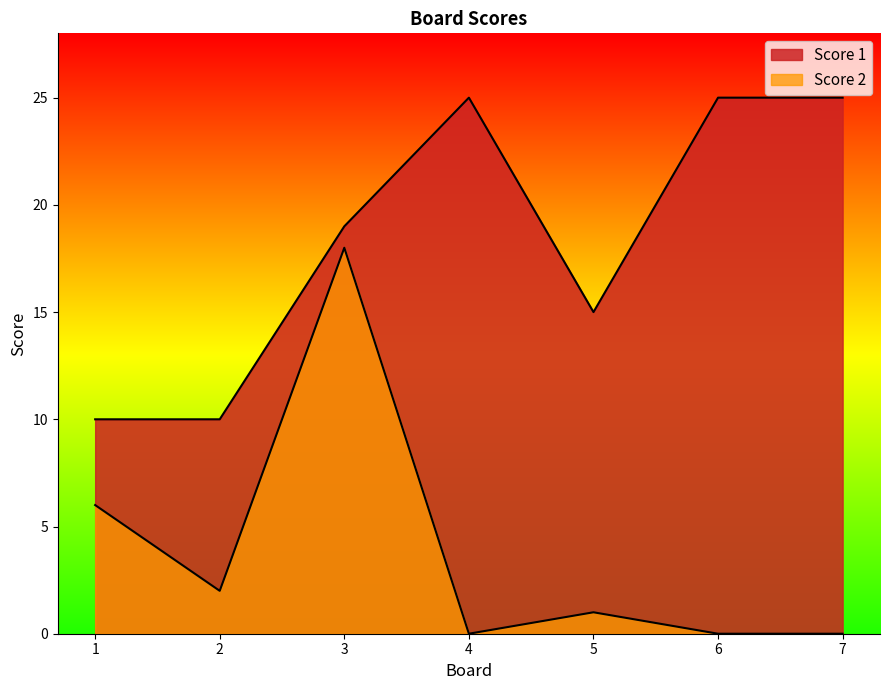

What is the average value of the Score 2 series?

4